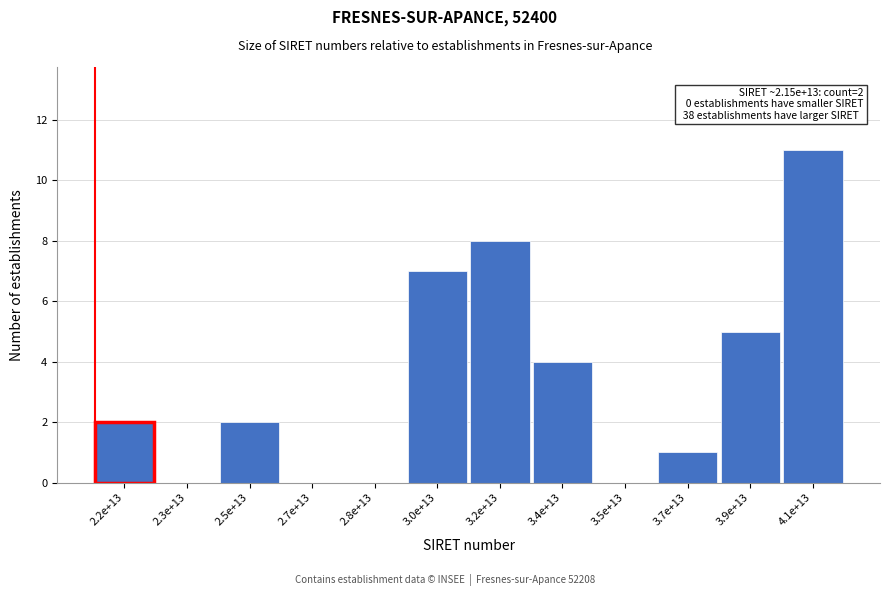

Reading left to right, what are all the values shown in this chart?

2.2e+13=2	2.3e+13=0	2.5e+13=2	2.7e+13=0	2.8e+13=0	3.0e+13=7	3.2e+13=8	3.4e+13=4	3.5e+13=0	3.7e+13=1	3.9e+13=5	4.1e+13=11